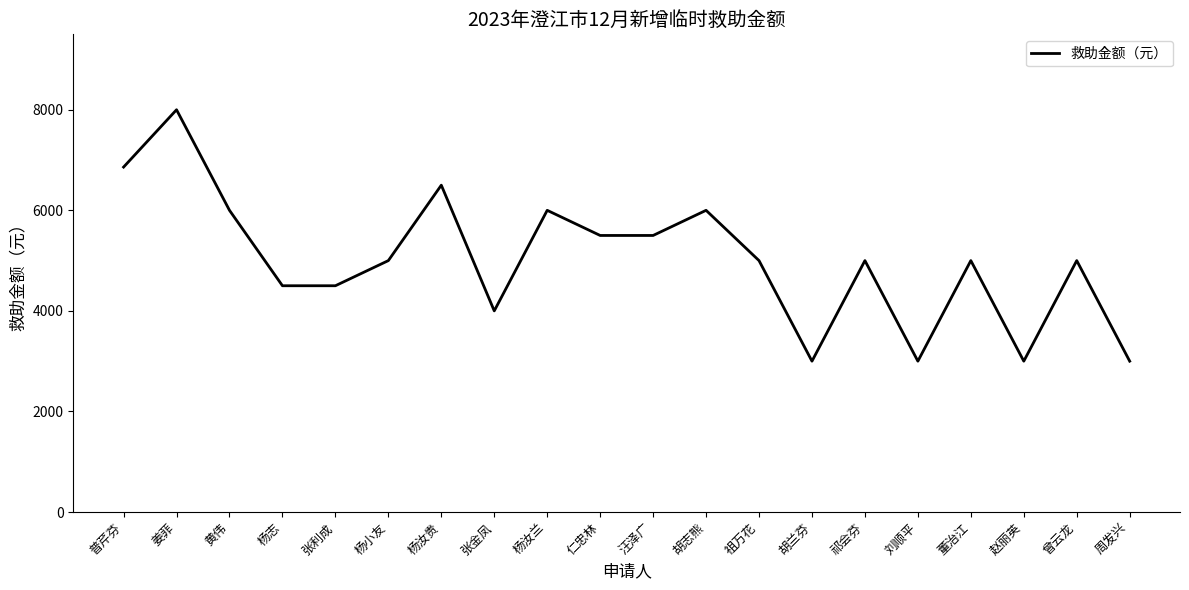

What is the sum of all values?

100360.0